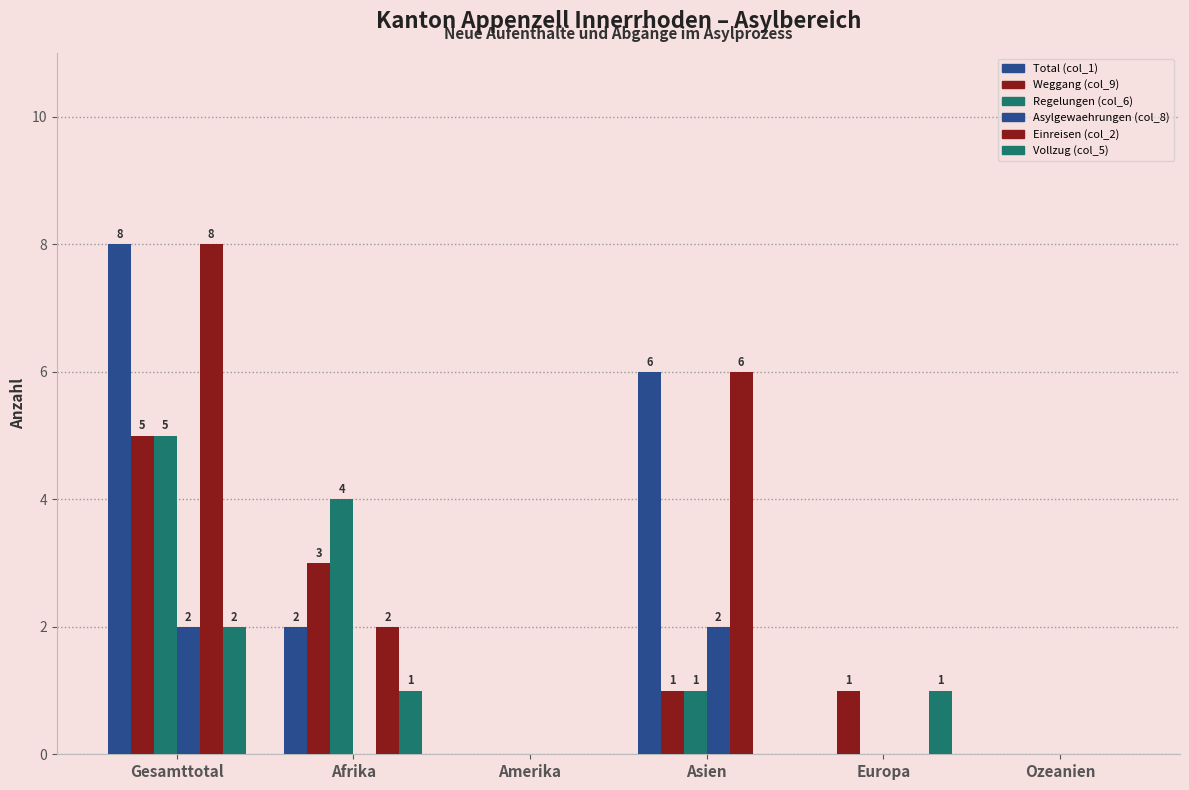

How many values in Regelungen (col_6) are above zero?

3